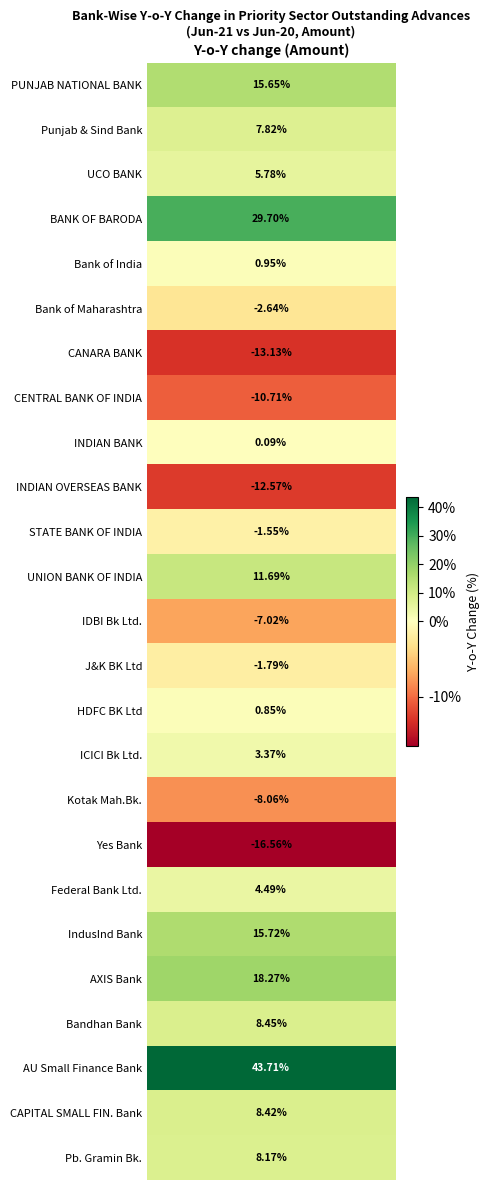

At which label does the data first exceed 0?

PUNJAB NATIONAL BANK